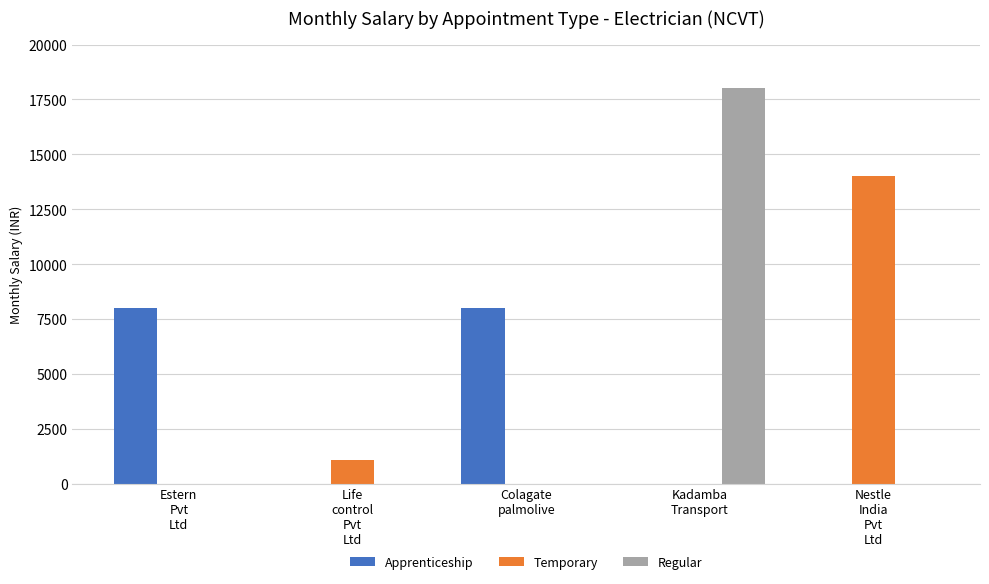

What is the sum of all Regular values?

18000